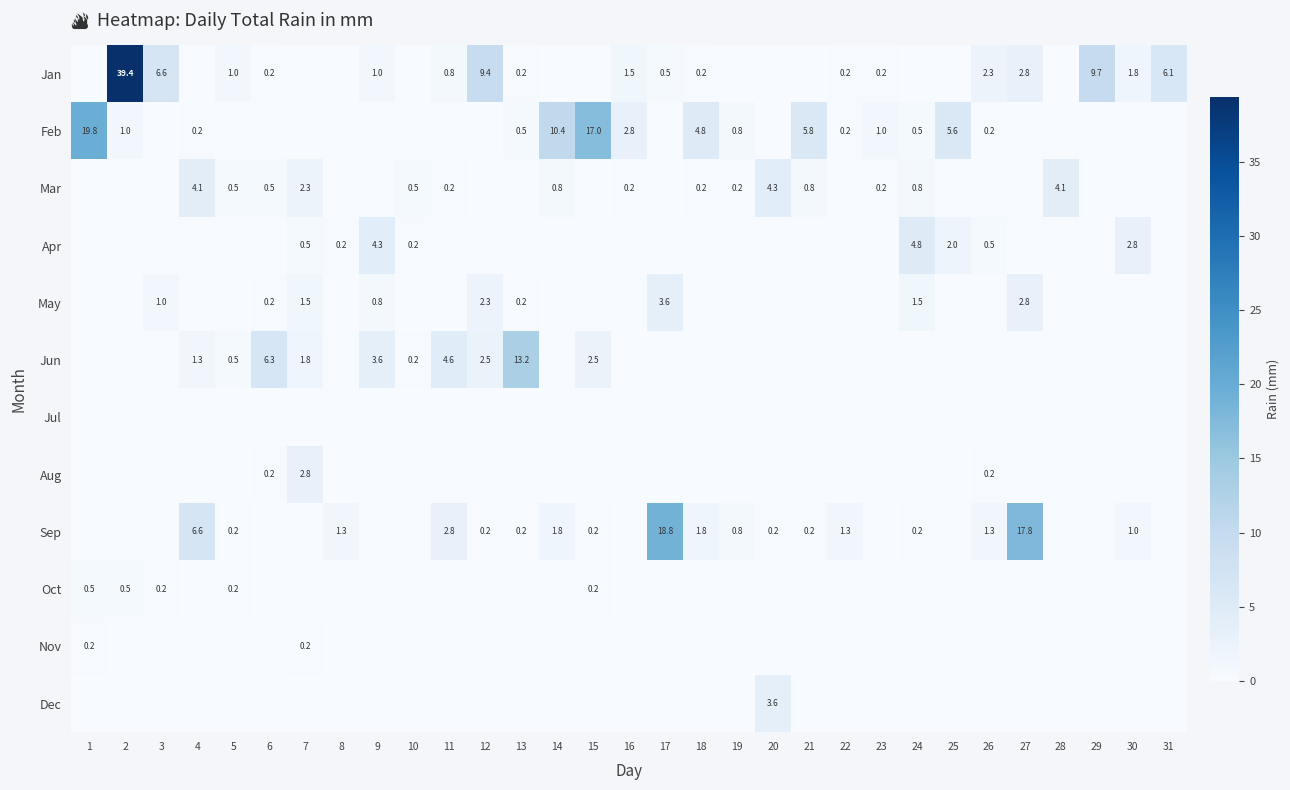

The Aug series shows 0.2 at 26. True or false?

True